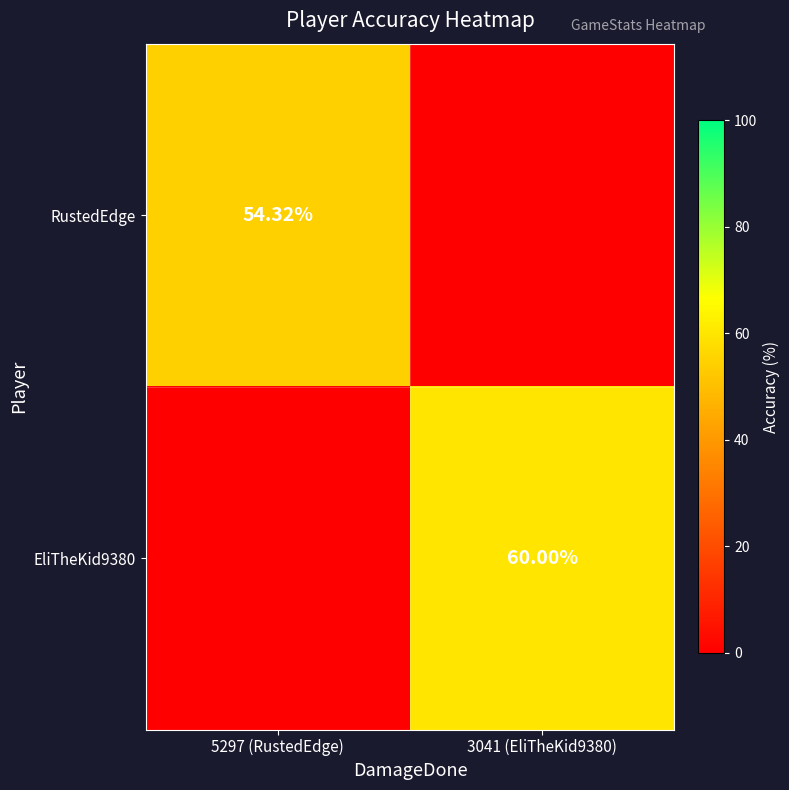

Which has a higher value, 5297 (RustedEdge) or 3041 (EliTheKid9380)?

5297 (RustedEdge)